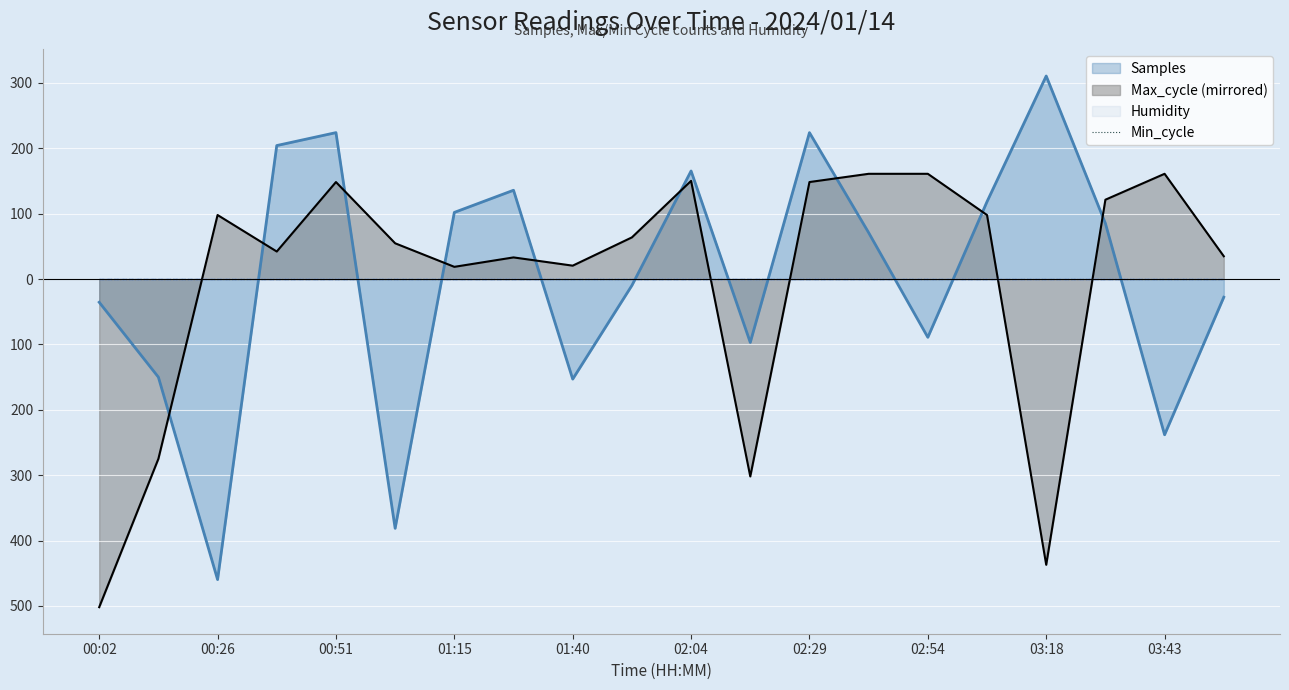

What is the greatest value displayed?

310.7